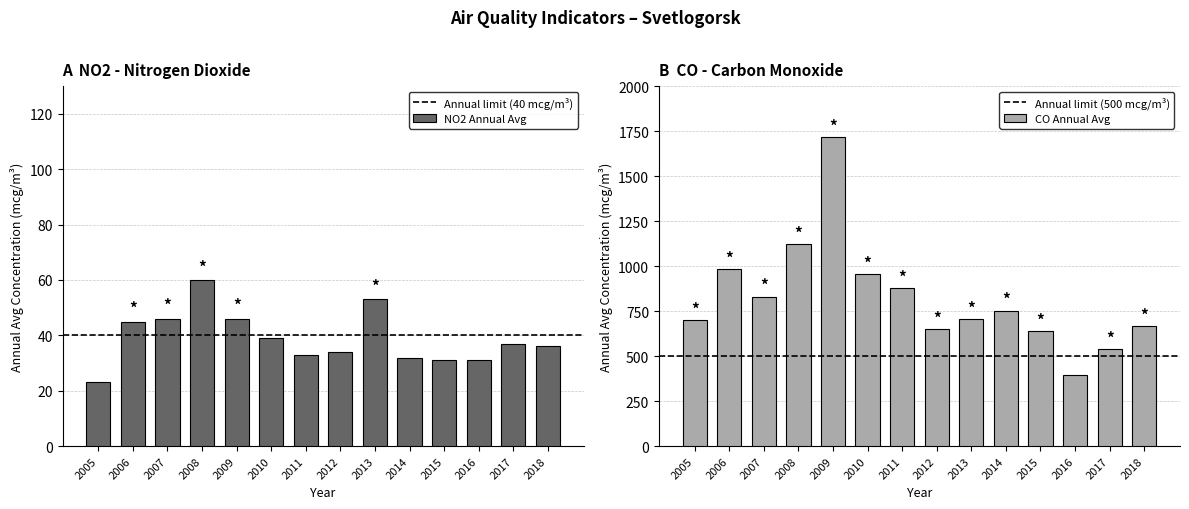

At how many categories does at least one series exceed 1075?

2